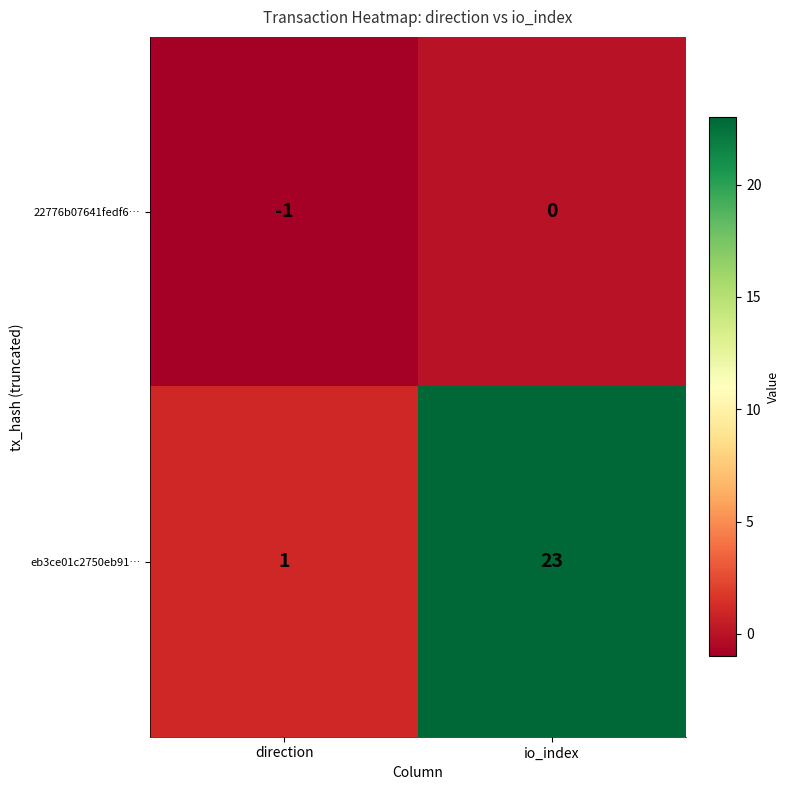

What is the highest value of the eb3ce01c2750eb91… series?

23